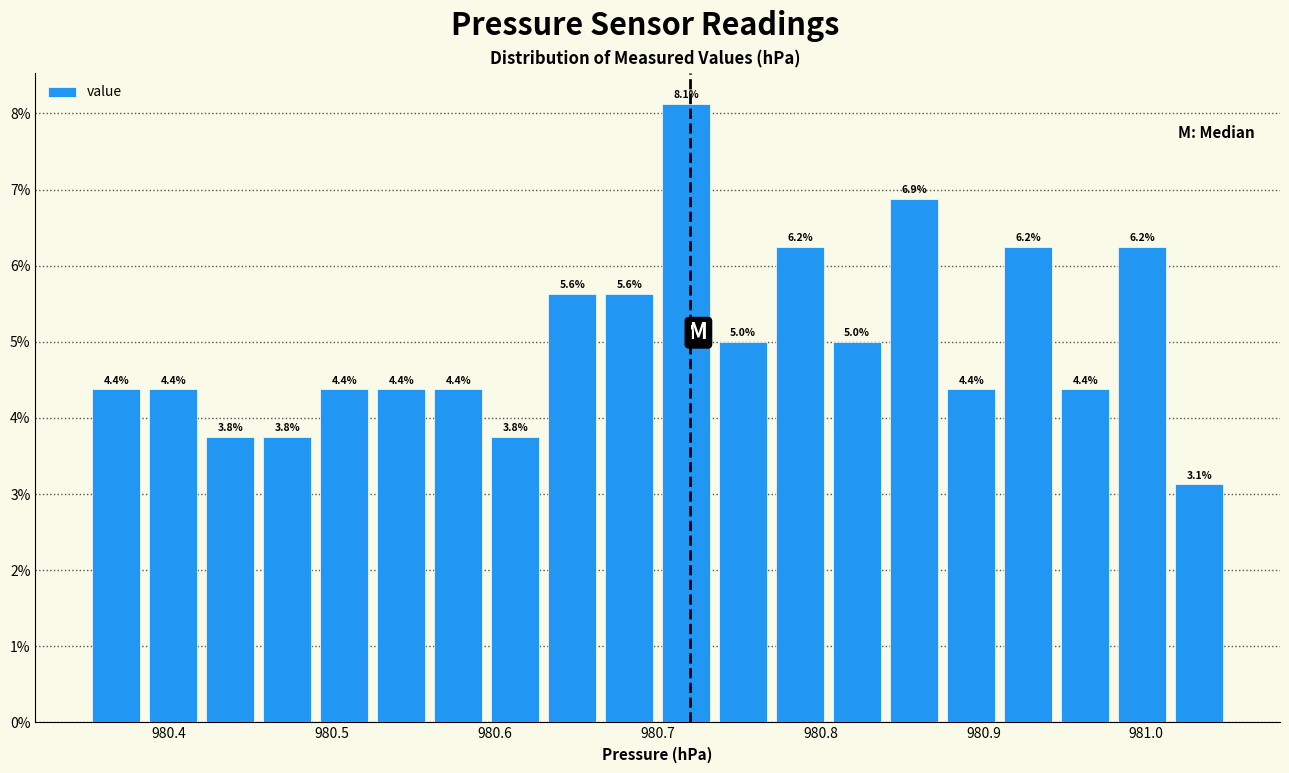

Read against the x-axis, roughly where is the centre of the tallest bar?

980.72